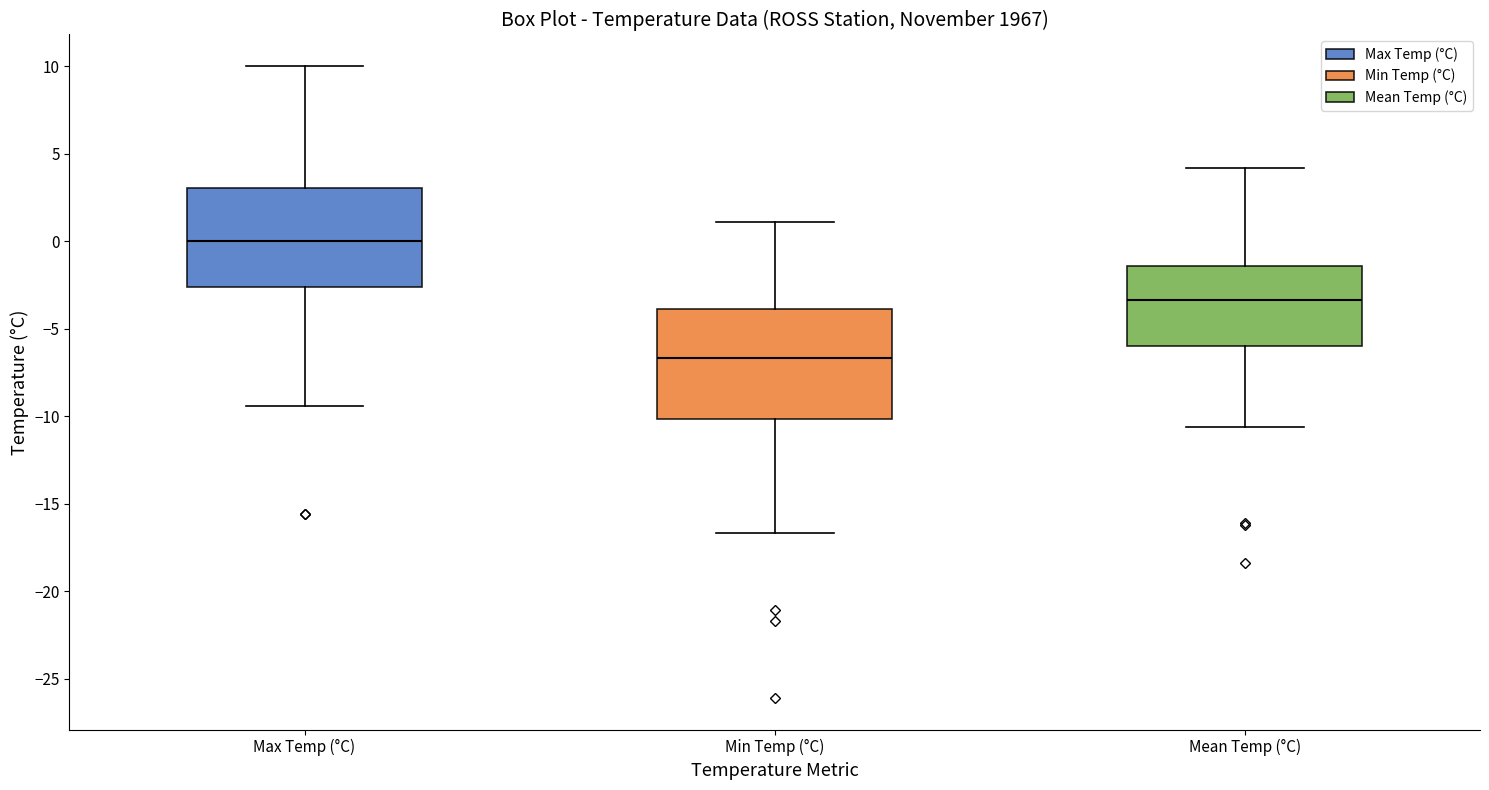

Which box has the lowest median line?

Min Temp (°C)